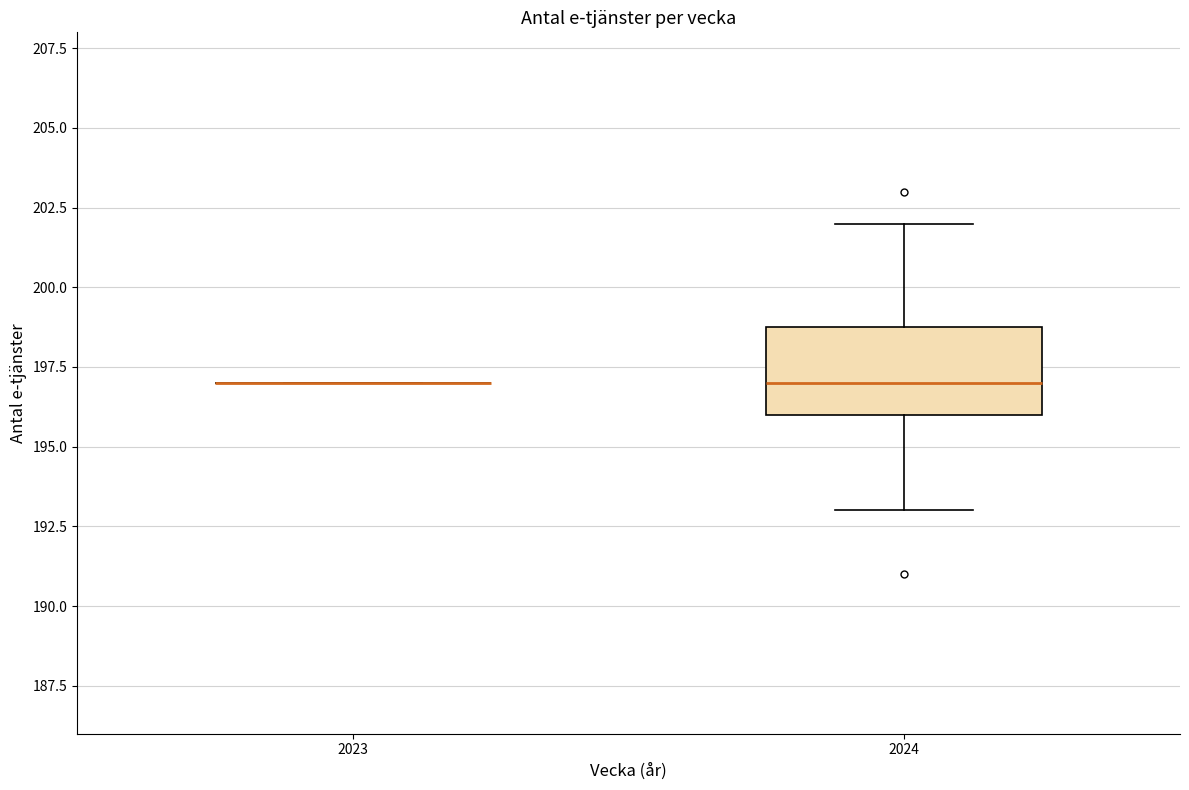

Reading left to right, read every box against the y-axis: the position of its median line, the range the box covers, and the ends of its whiskers. The values are not printed on the chart, so give them approximately, as read against the axis.

2023: box collapsed to a line at 197, whiskers 197 to 197
2024: median 197, box 196 to 199, whiskers 193 to 202